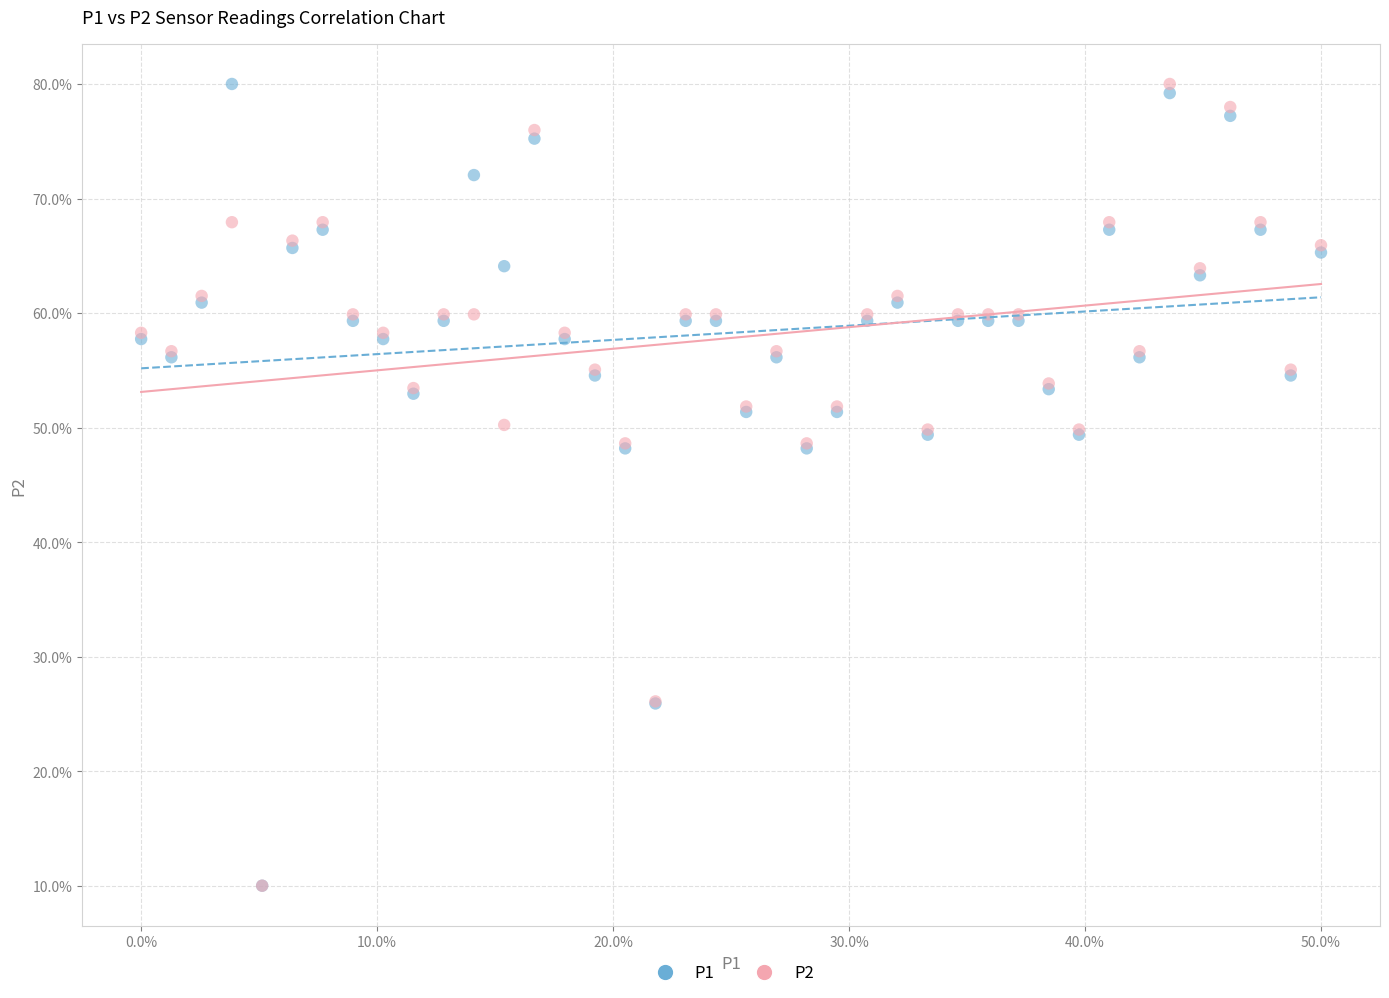

What are all the series names shown in the legend?

P1, P2